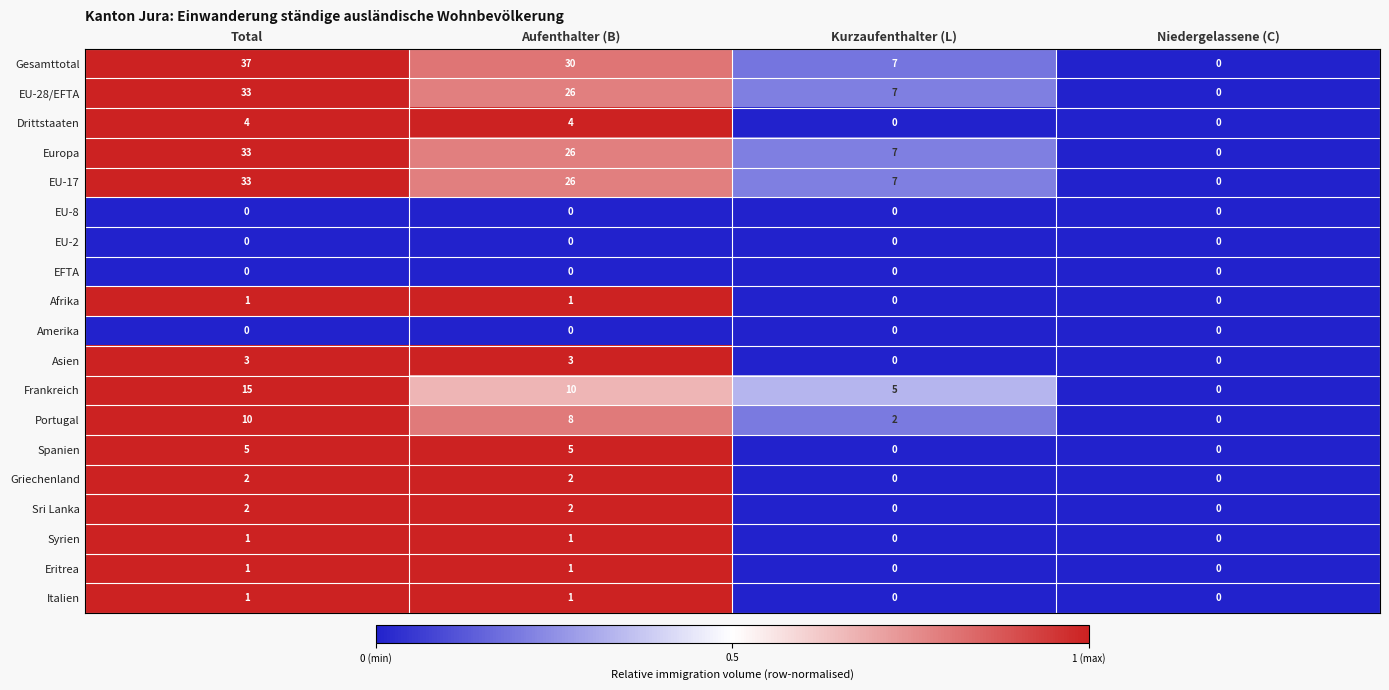

What value does the EU-28/EFTA series have at Aufenthalter (B), to the nearest 5?

25